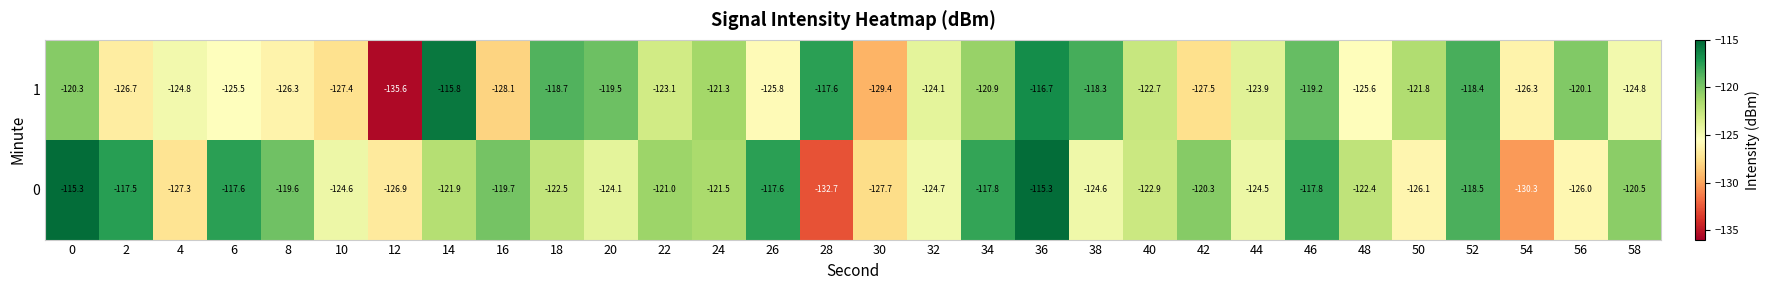

What is the spread (max minus min) of values at 2?

9.2